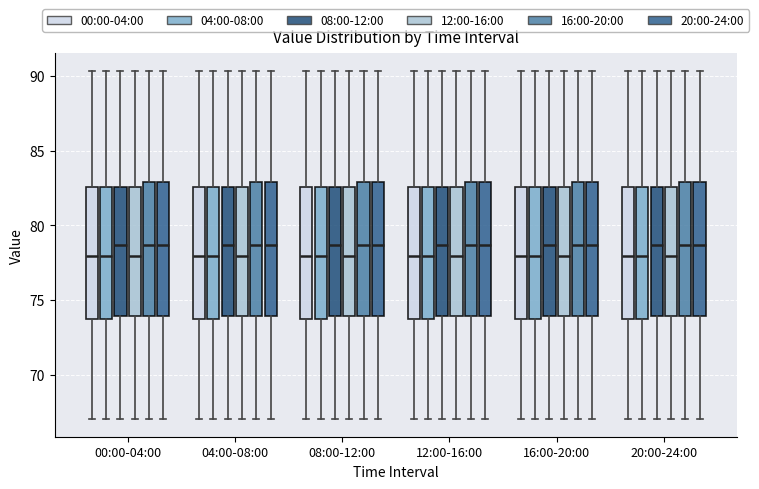

Where does the upper whisker of the box for 00:00-04:00 (08:00-12:00) end on the y-axis? The values are not printed on the chart, so give them approximately, as read against the axis.

90.5